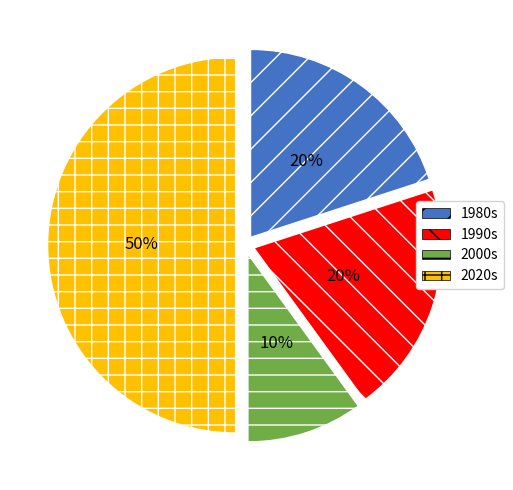

Which slice is the largest?

2020s